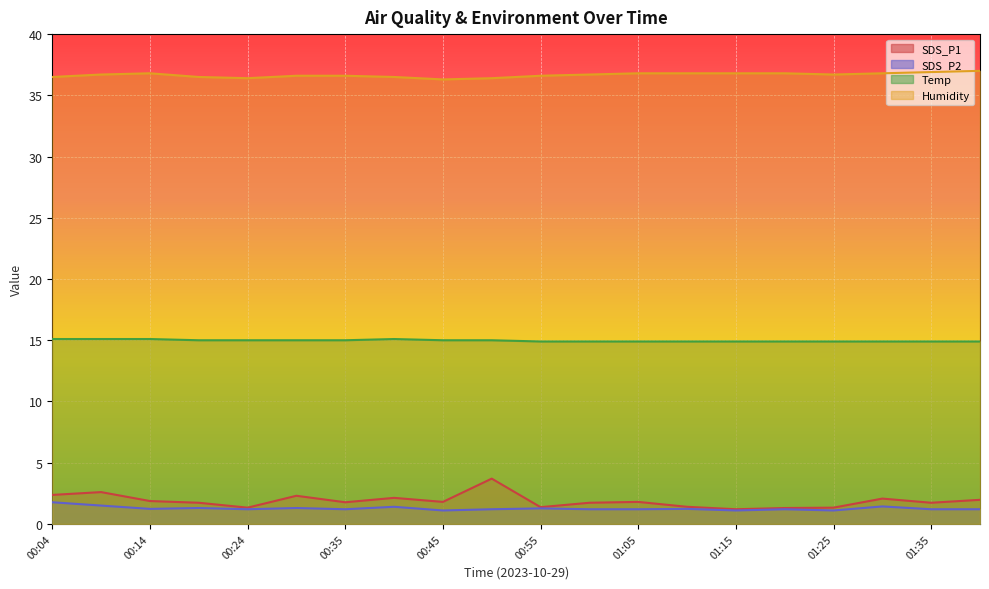

What is the value of the Temp point at the 5th from the left?

15.0